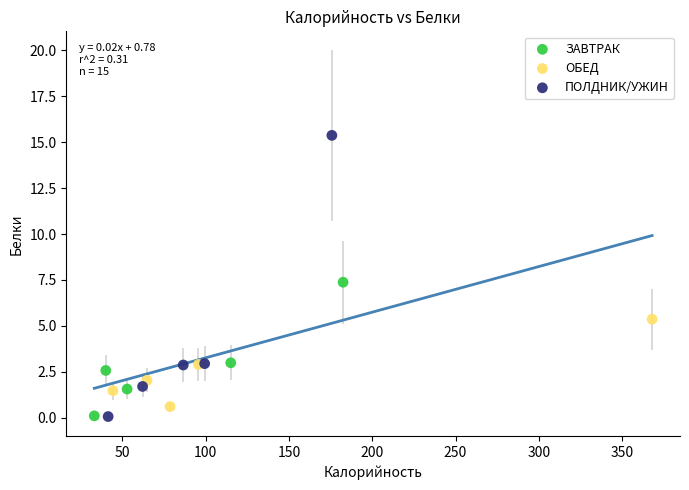

Which series has the largest Y range (max minus min)?

ПОЛДНИК/УЖИН